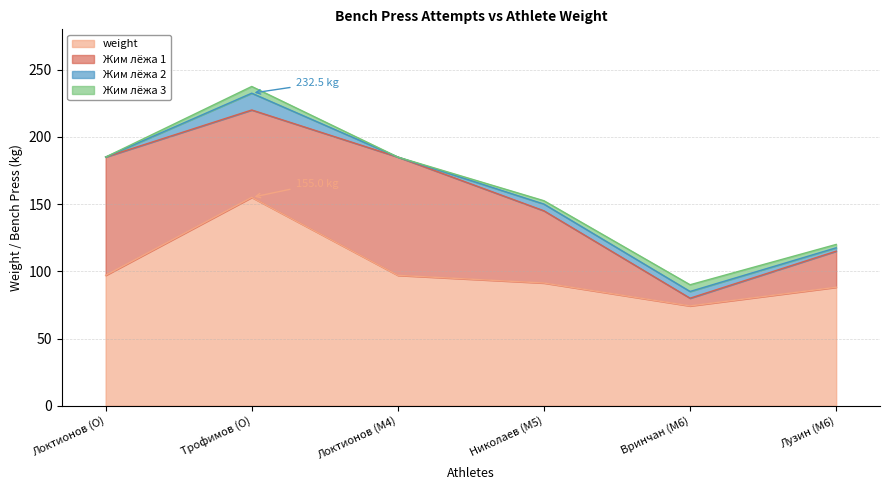

What is the spread (max minus min) of values at Николаев (M5)?

61.2